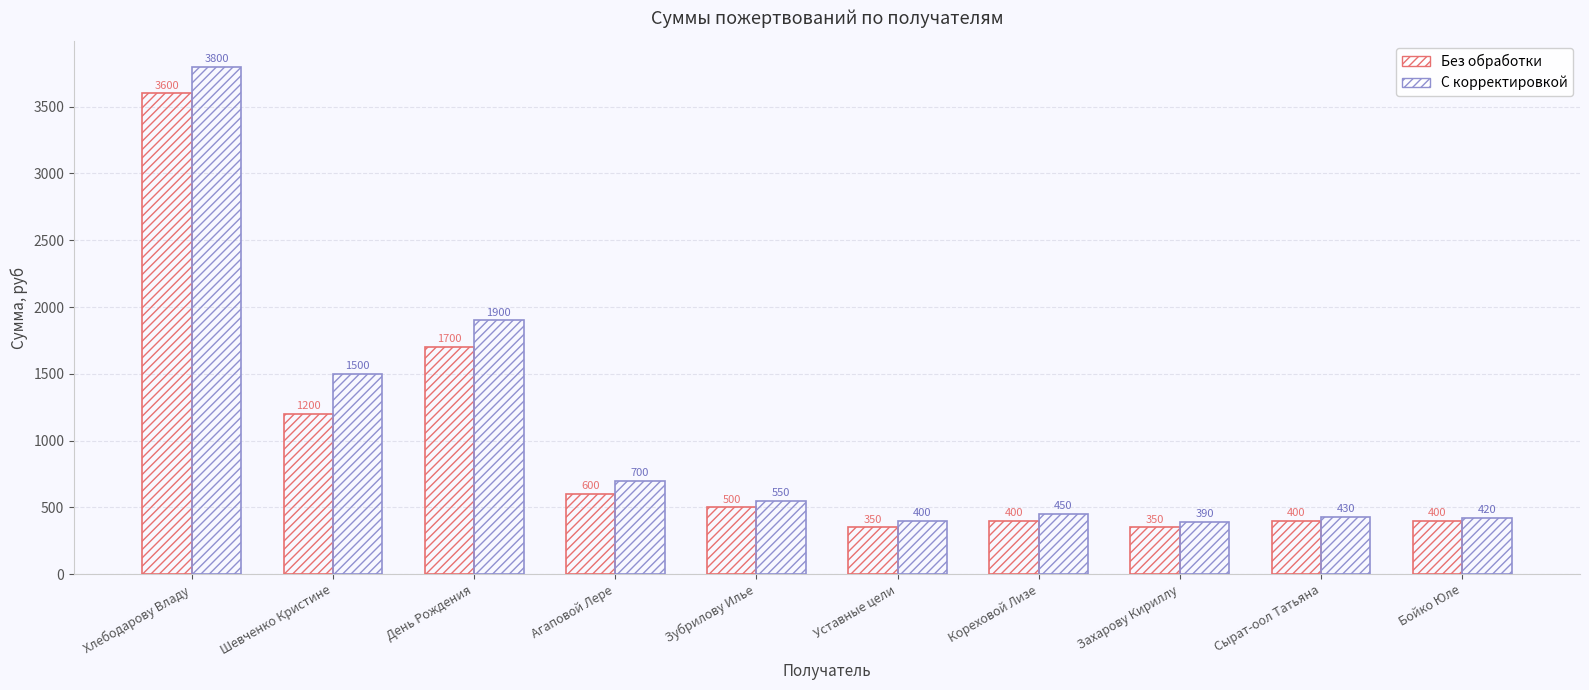

What position from the right is Уставные цели?

5